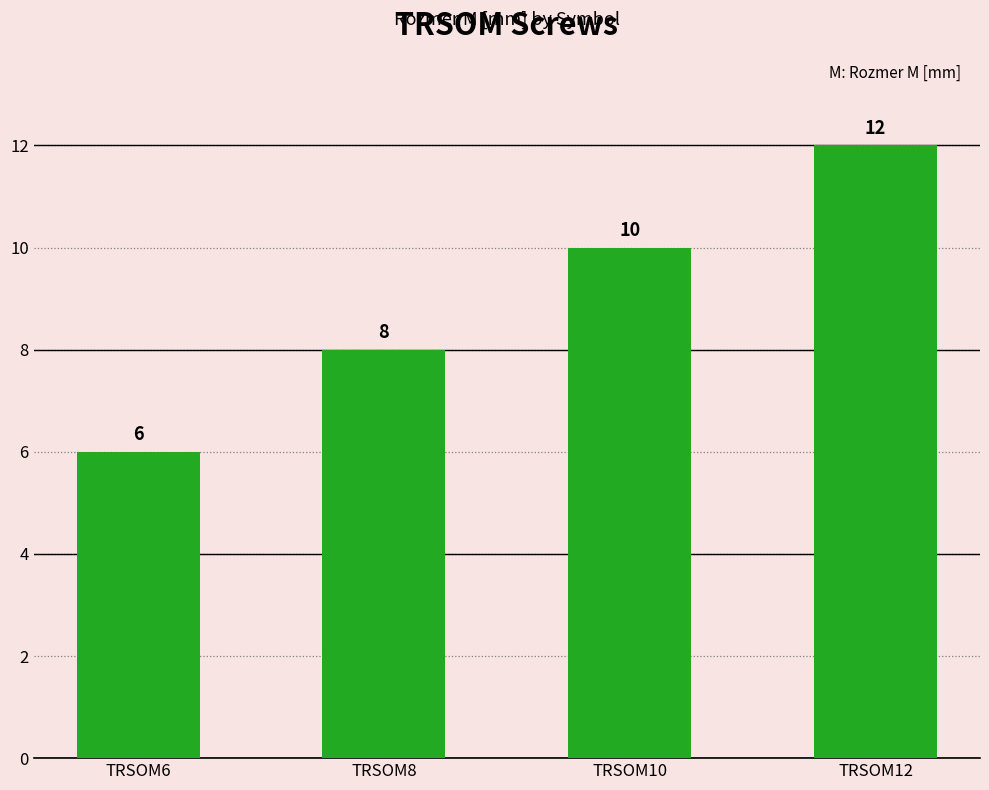

Does the chart contain any negative values?

No